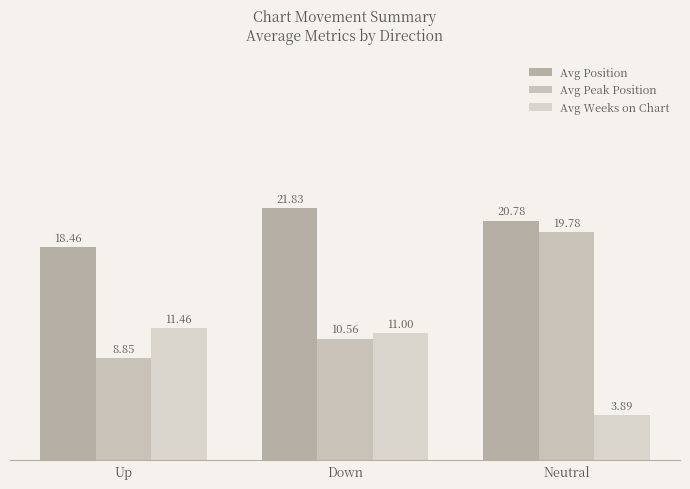

Rank the series at Up from highest to lowest value.

Avg Position, Avg Weeks on Chart, Avg Peak Position